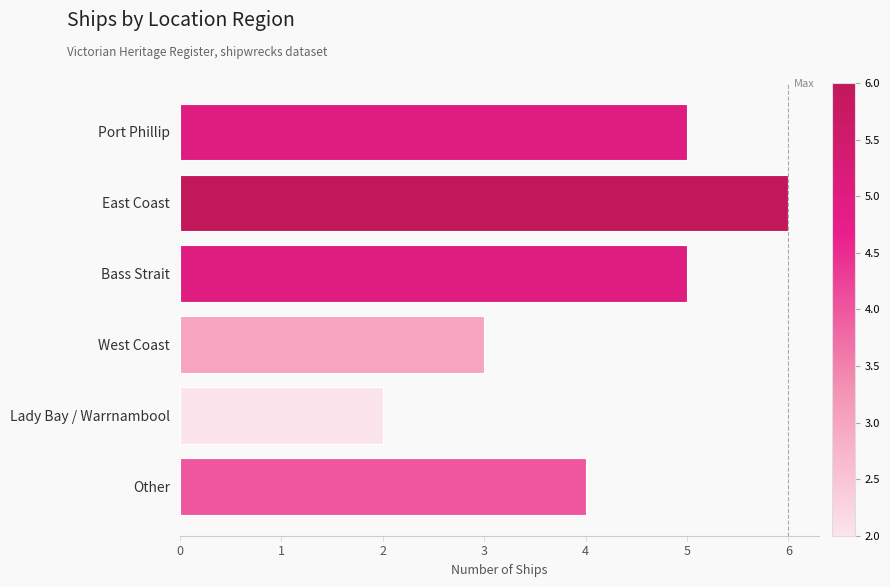

Count the values in the range 3 to 5.

4